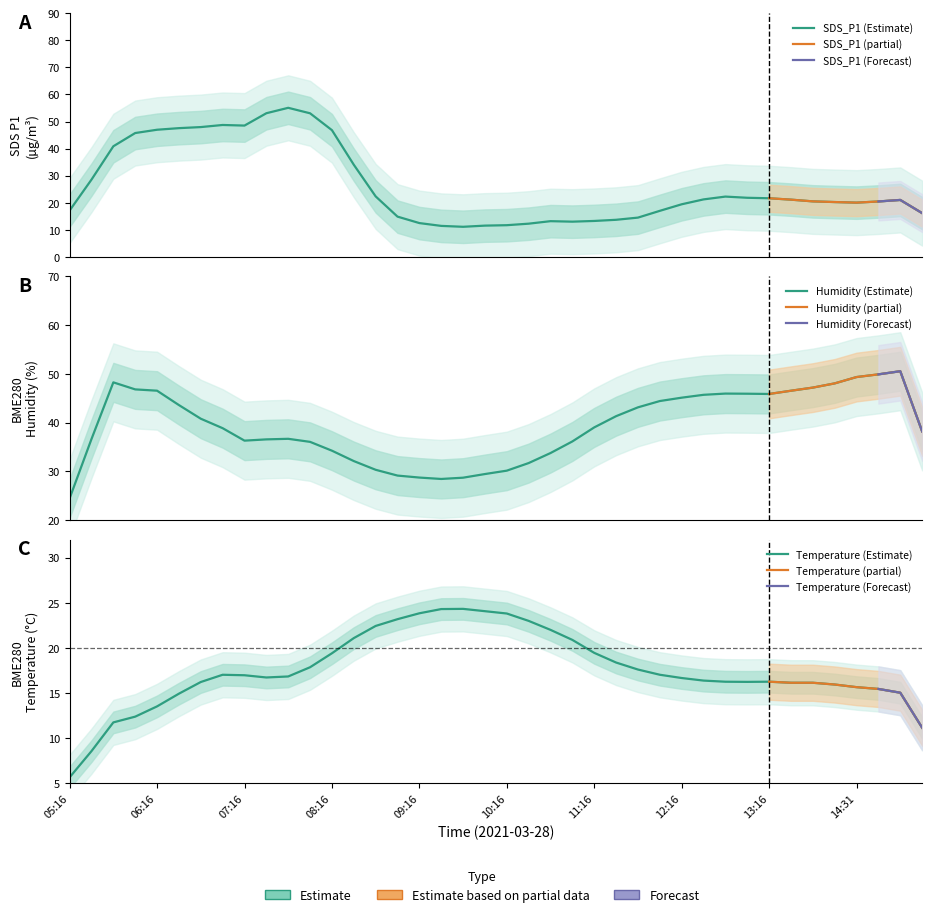

Between 36 and 5, which is larger?

5